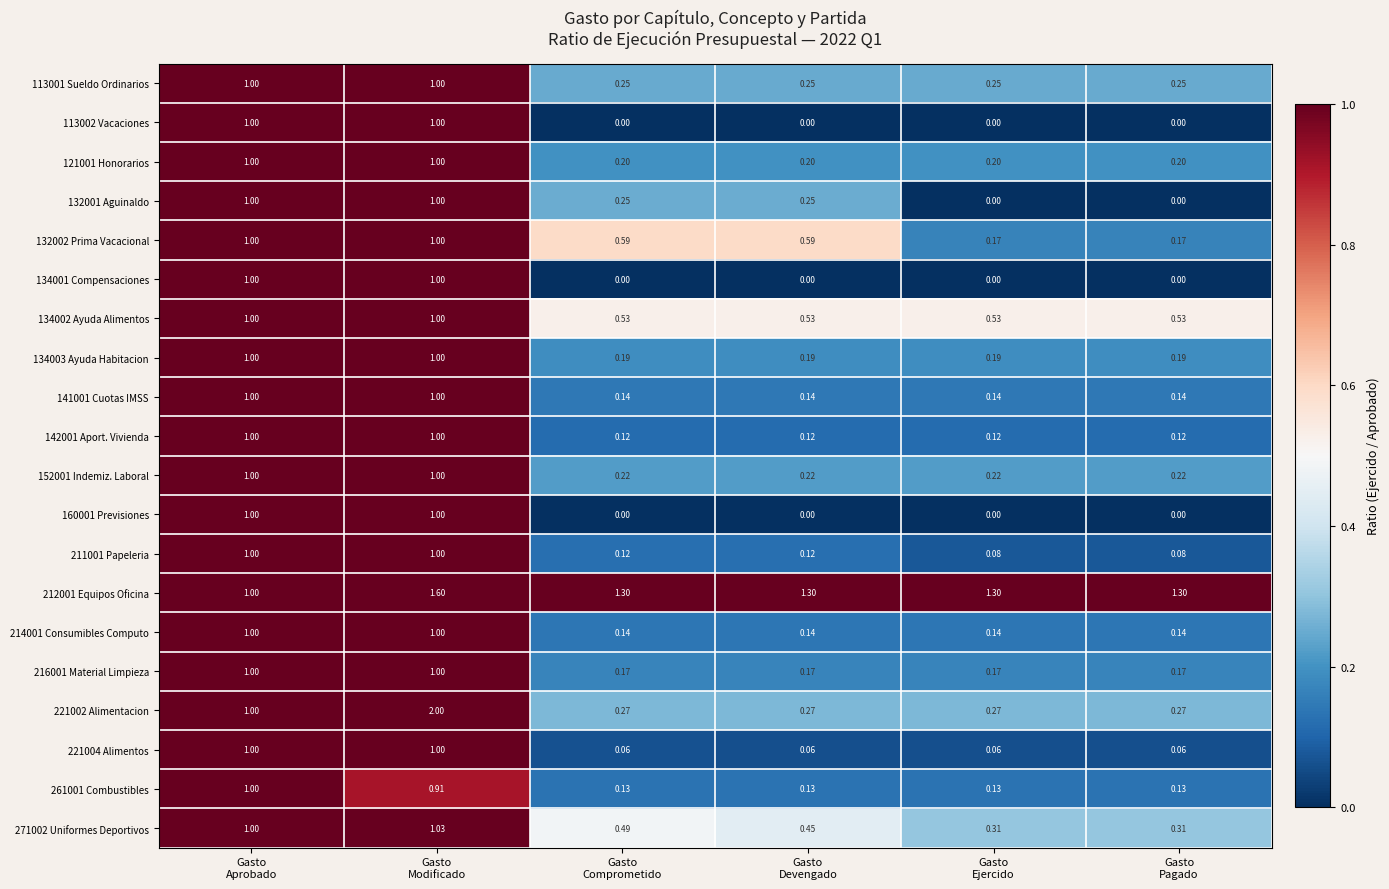

How many data points does each series have?

6